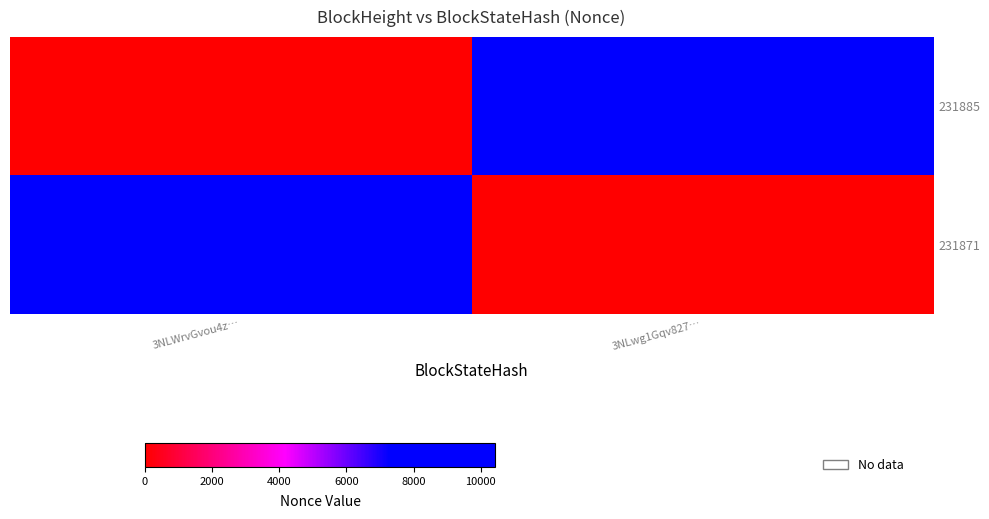

Which series changed the most between 3NLWrvGvou4z… and 3NLwg1Gqv827…?

231885